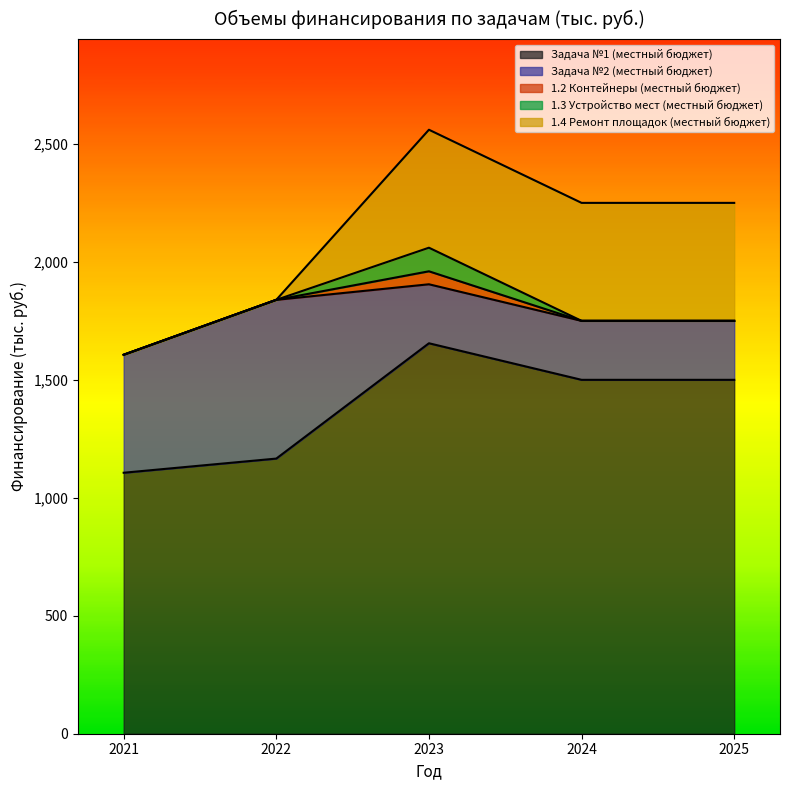

Is the value of 1.3 Устройство мест (местный бюджет) at 2022 greater than the value of 1.2 Контейнеры (местный бюджет) at 2021?

No